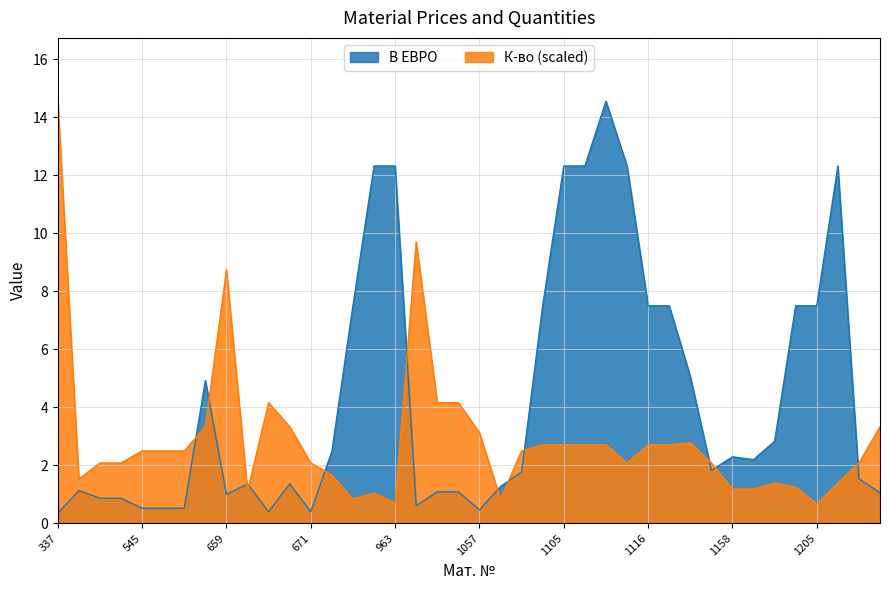

Which series ends up on top after the final intersection of К-во and В ЕВРО?

К-во